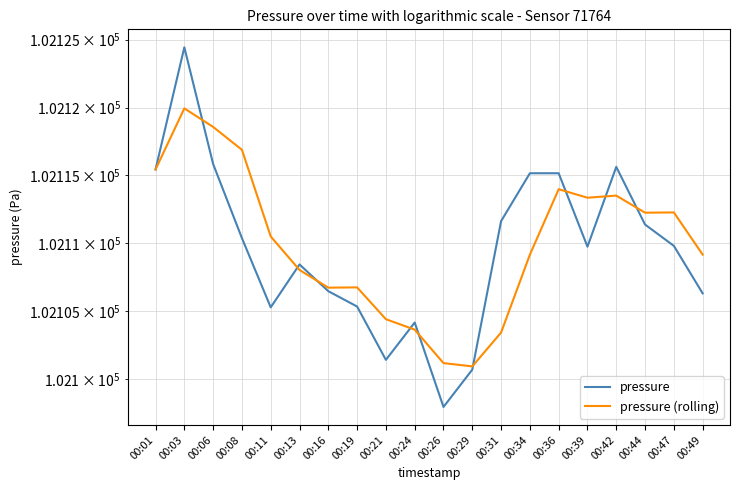

At which label does pressure (rolling) reach its minimum?

00:29